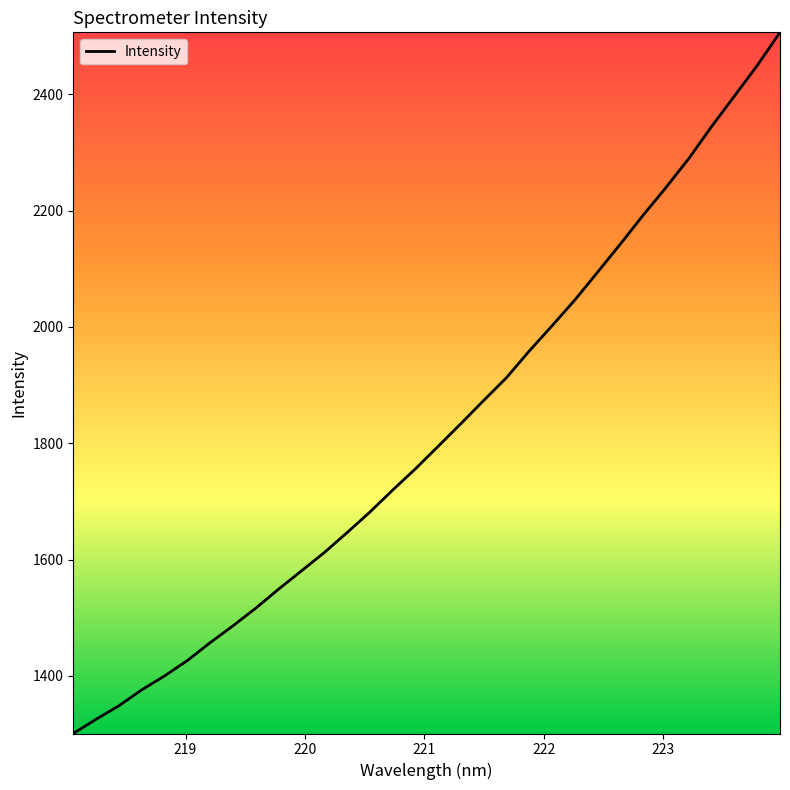

What is the maximum value shown in the chart?

2506.9